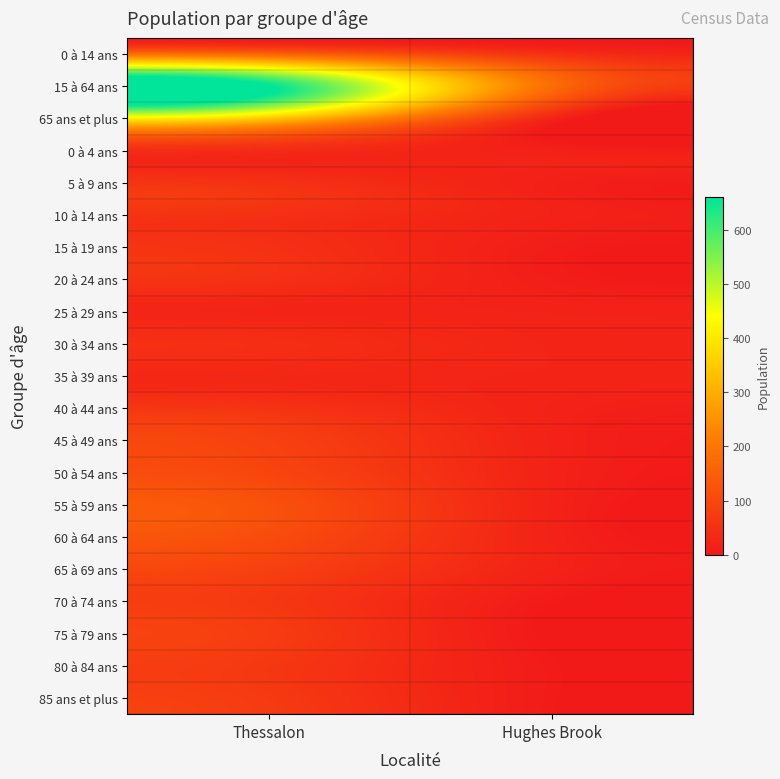

What is the difference between the highest and lowest values at Thessalon?

635